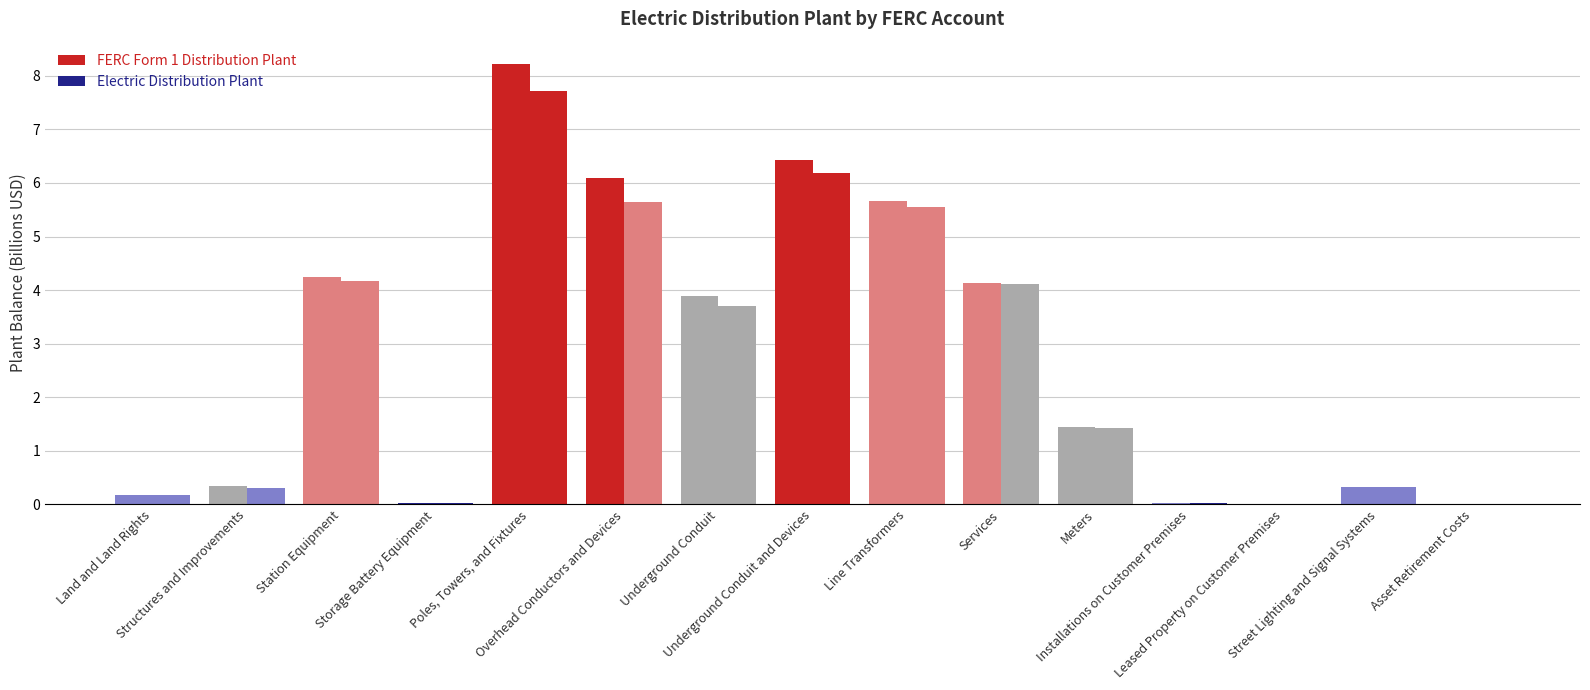

How many data points does each series have?

15